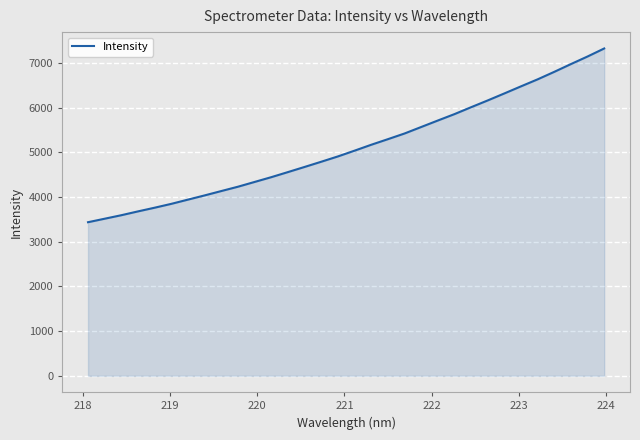

What is the minimum value shown in the chart?

3438.7